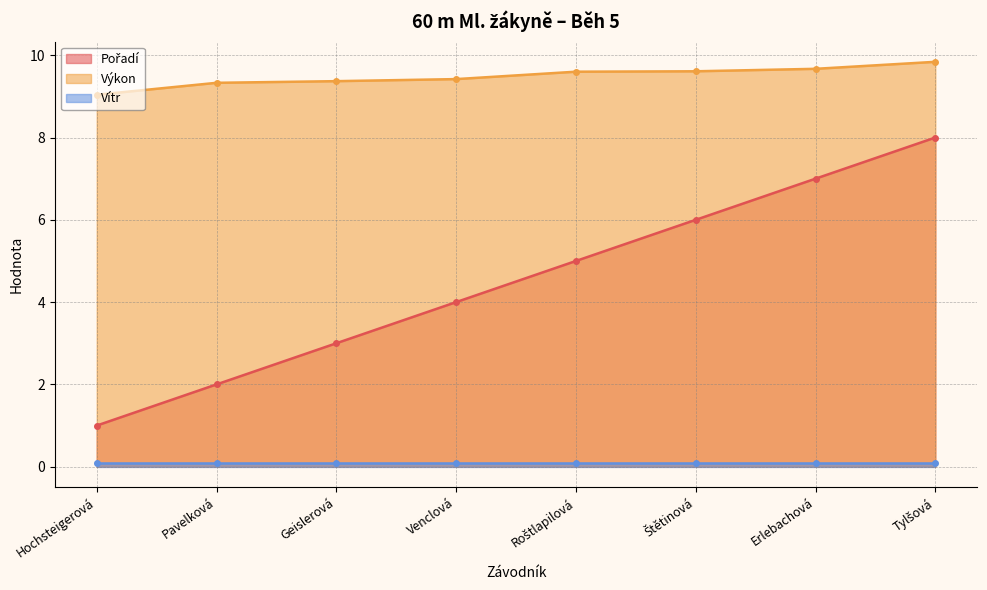

True or false: Výkon has a value of 13.5 at Erlebachová.

False